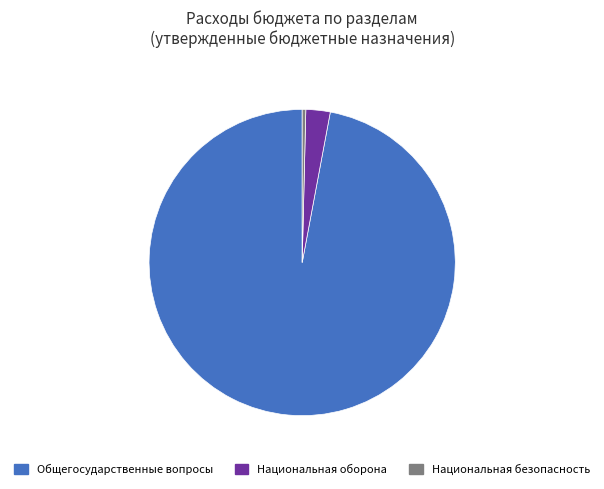

Do Общегосударственные вопросы and Национальная безопасность together represent more than half of the pie?

Yes